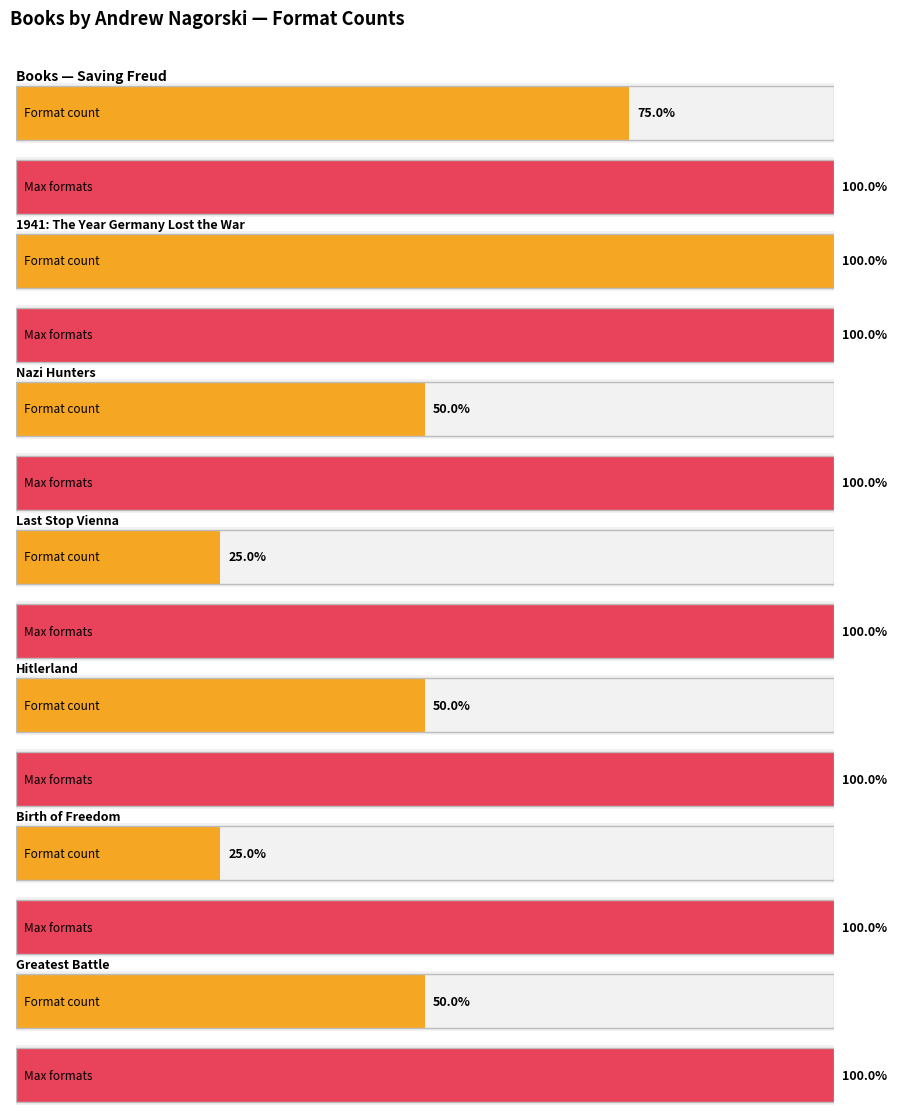

The value at Hitlerland is 2. True or false?

True